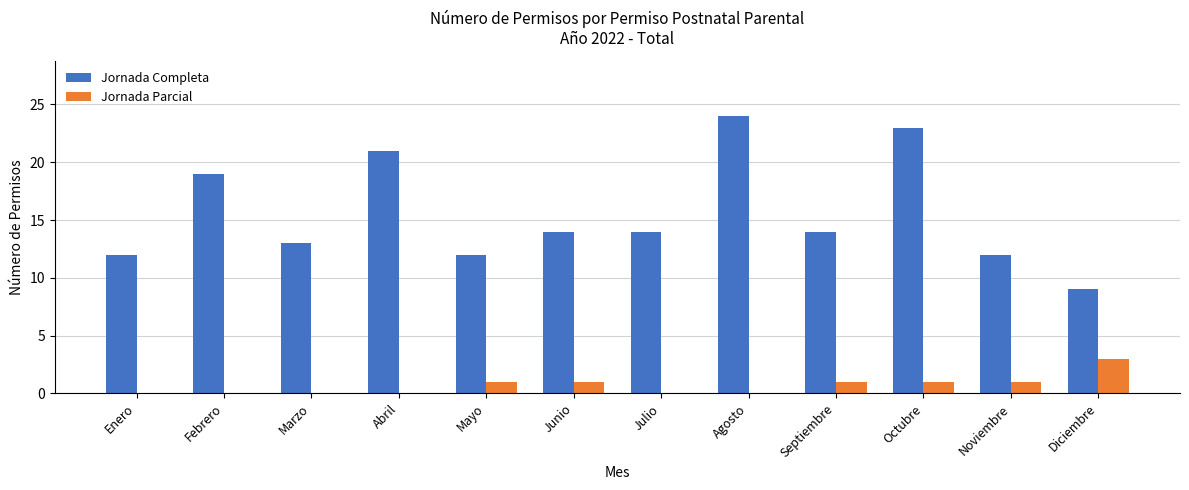

Reading left to right, extract all data points from this chart.

Jornada Completa: Enero=12	Febrero=19	Marzo=13	Abril=21	Mayo=12	Junio=14	Julio=14	Agosto=24	Septiembre=14	Octubre=23	Noviembre=12	Diciembre=9
Jornada Parcial: Enero=0	Febrero=0	Marzo=0	Abril=0	Mayo=1	Junio=1	Julio=0	Agosto=0	Septiembre=1	Octubre=1	Noviembre=1	Diciembre=3